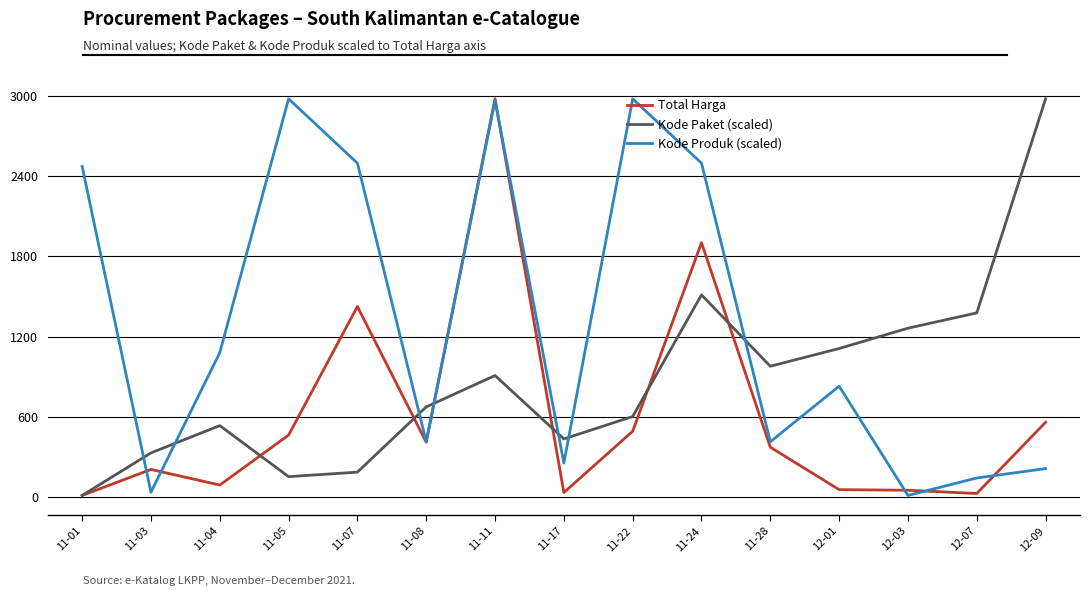

At which label is Total Harga closest to 1495?

11-07